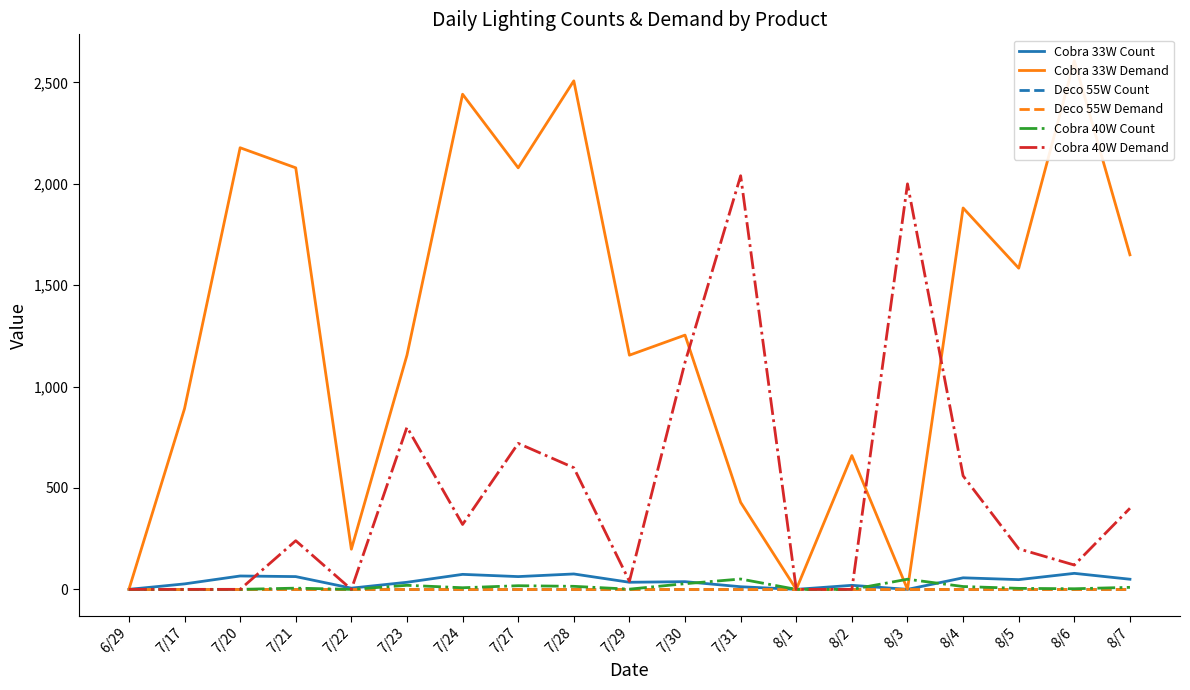

Where is the first local maximum for Cobra 33W Count?

7/20